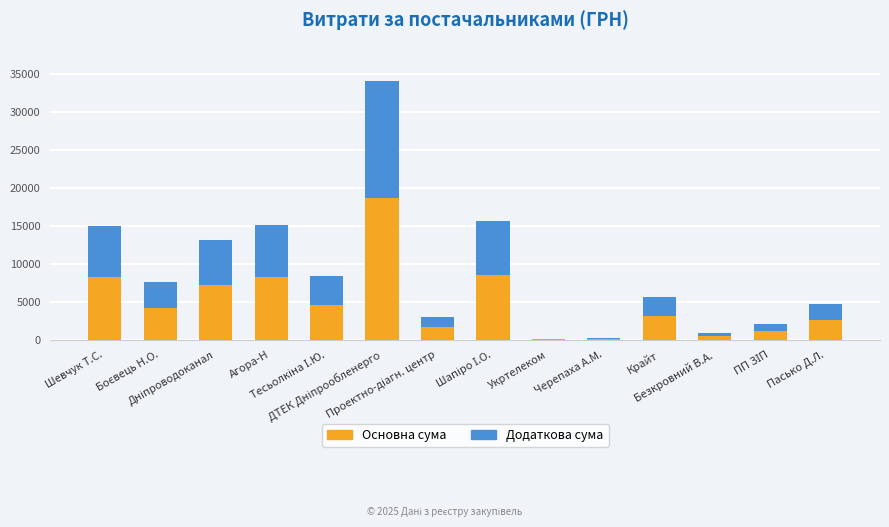

What is the sum of all Основна сума values?

69452.2